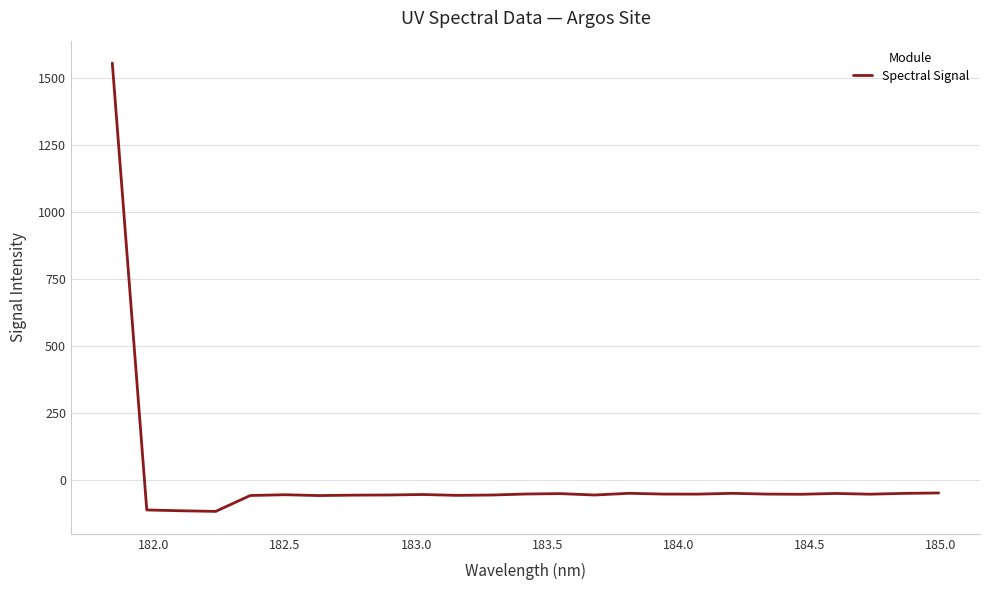

What is the greatest value displayed?

1557.0